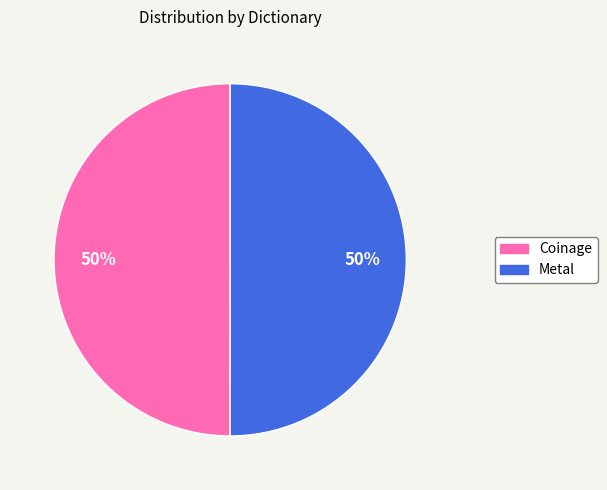

What percentage is the Coinage slice, to the nearest percent?

50%